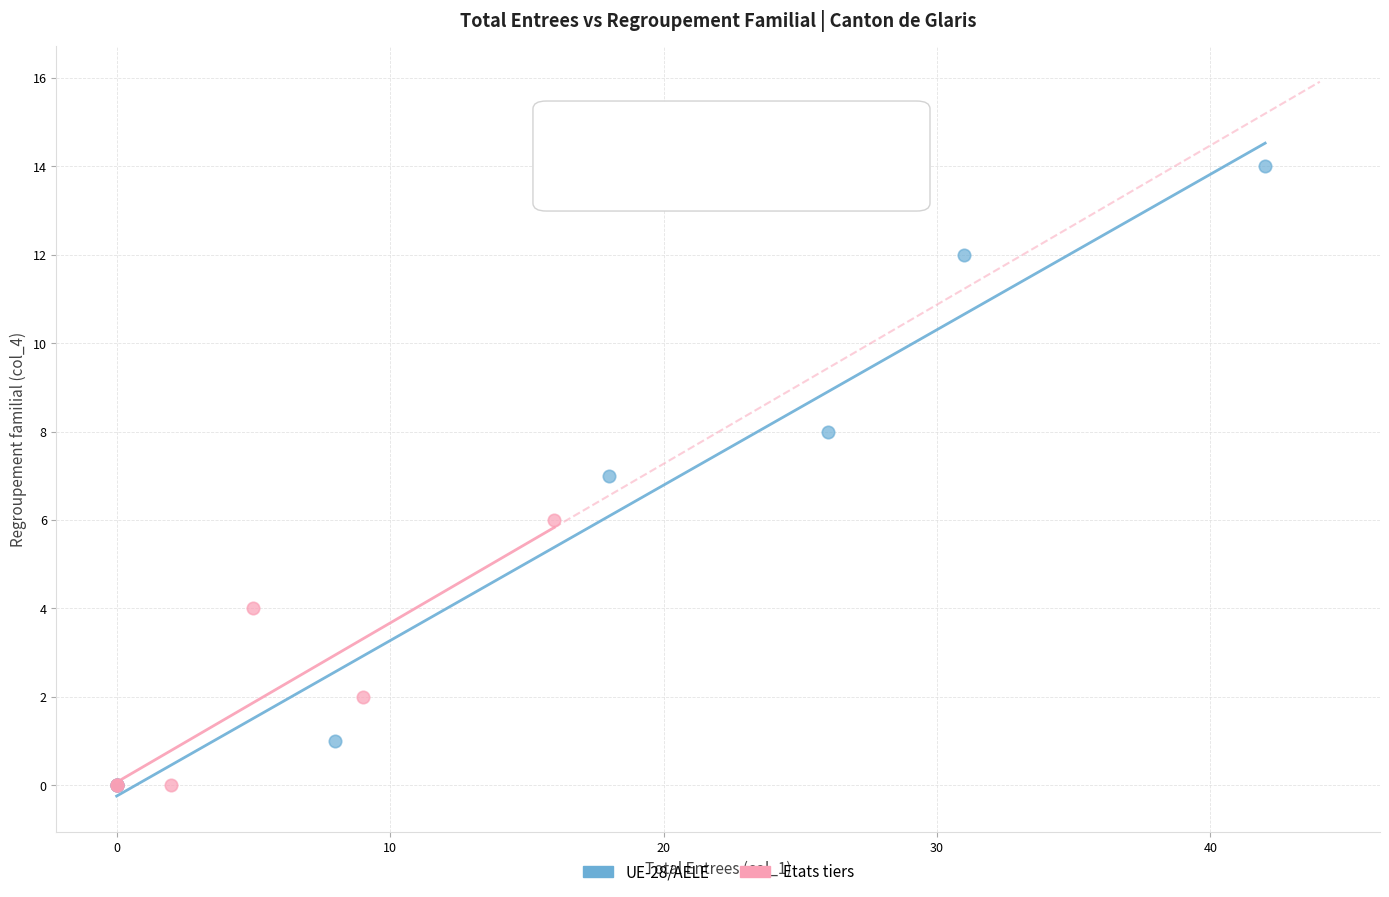

Which series contains the highest Y value?

UE-28/AELE